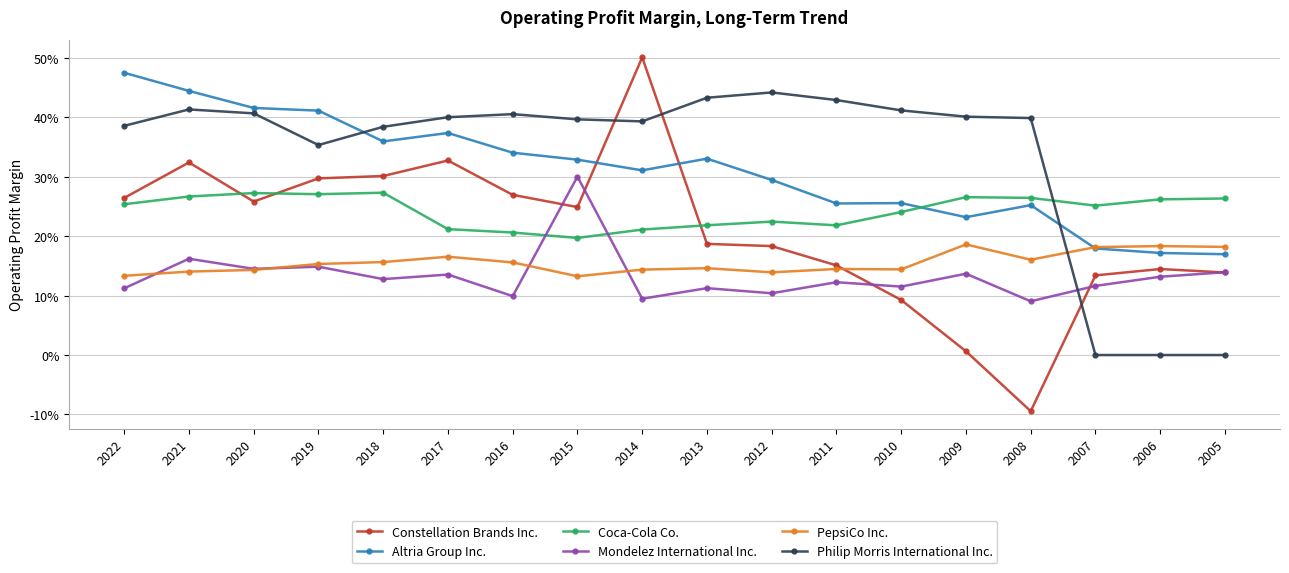

Rank the series by their maximum value, from highest to lowest.

Constellation Brands Inc., Altria Group Inc., Philip Morris International Inc., Mondelez International Inc., Coca-Cola Co., PepsiCo Inc.